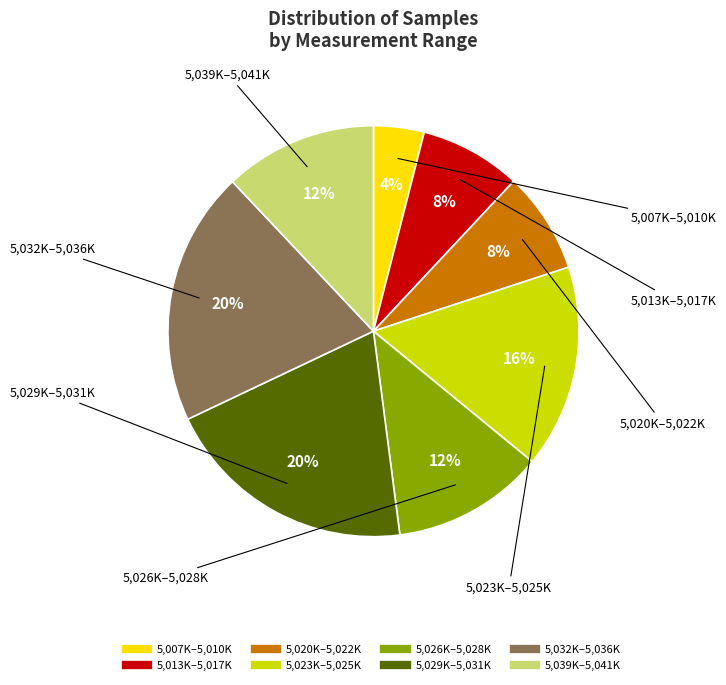

Is there a majority slice in this chart?

No